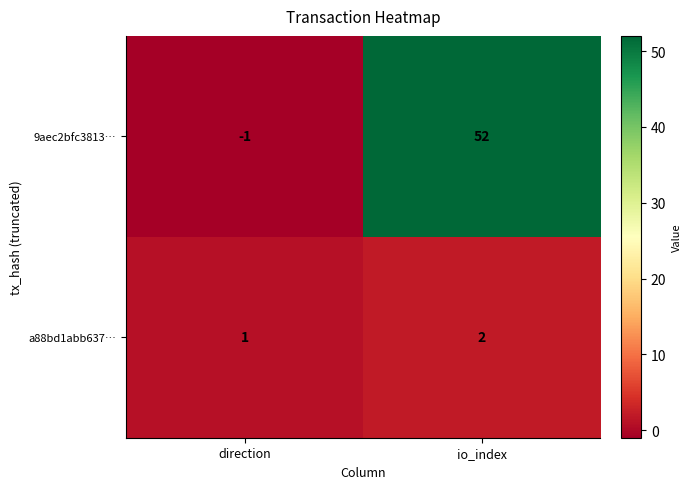

How many distinct data groups are displayed?

2